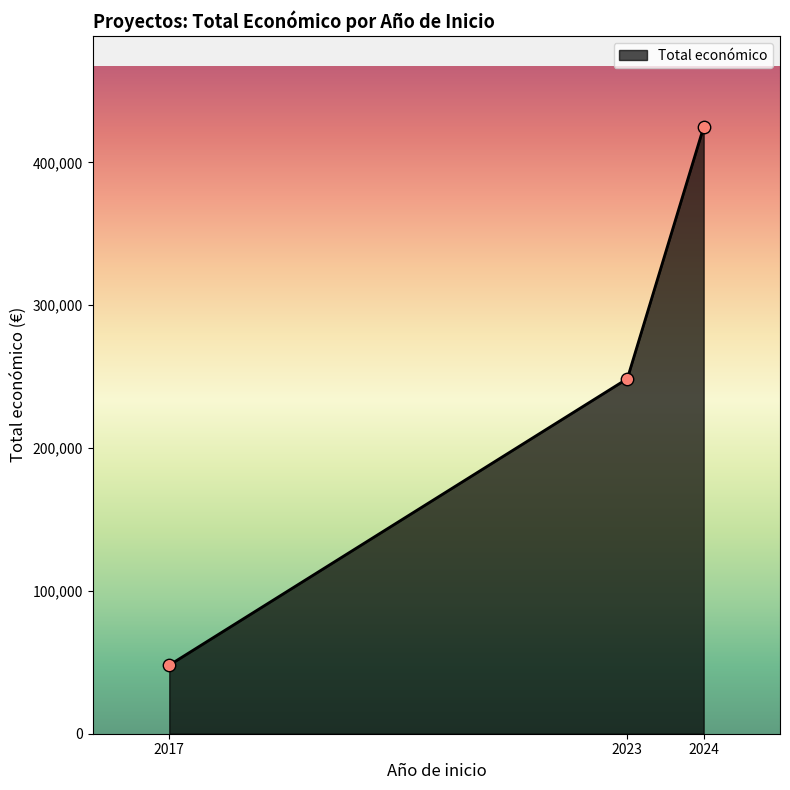

Approximately how many times larger is the value at 2017 compared to 2023?

0.2